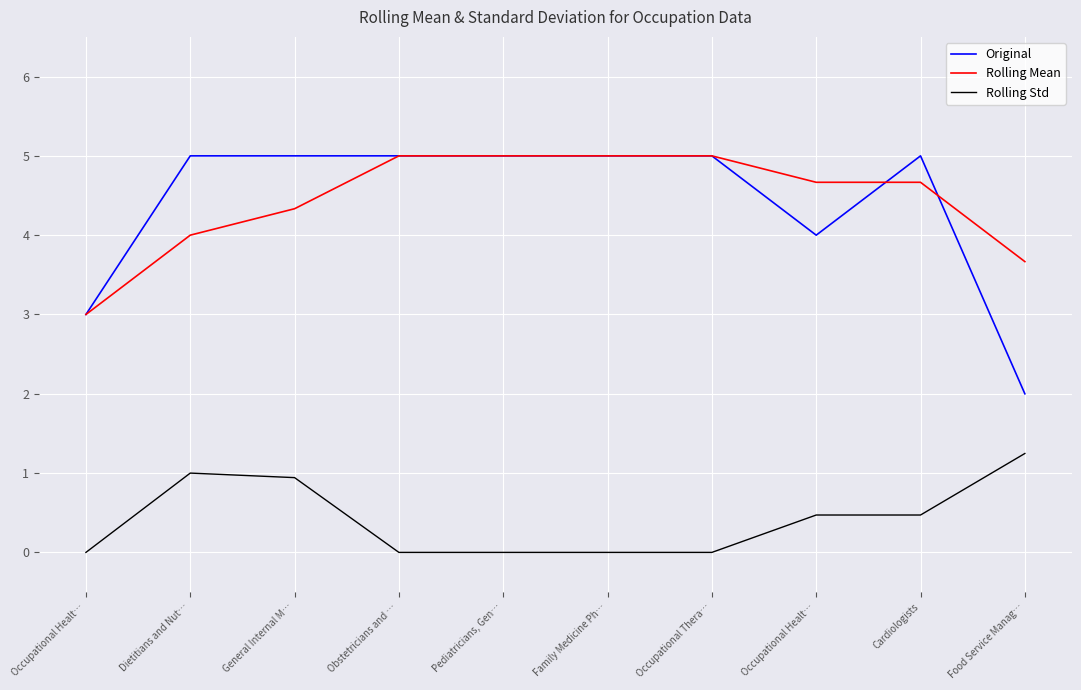

How many lines are shown in the chart?

3